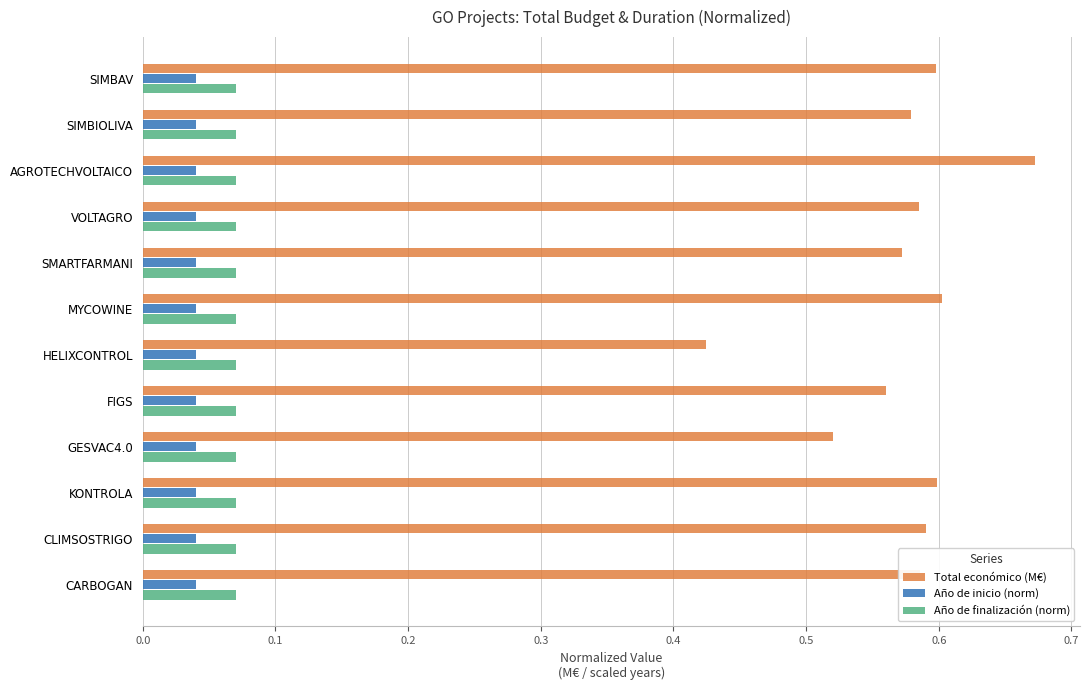

Rank the series by their maximum value, from highest to lowest.

Total económico (M€), Año de finalización (norm), Año de inicio (norm)